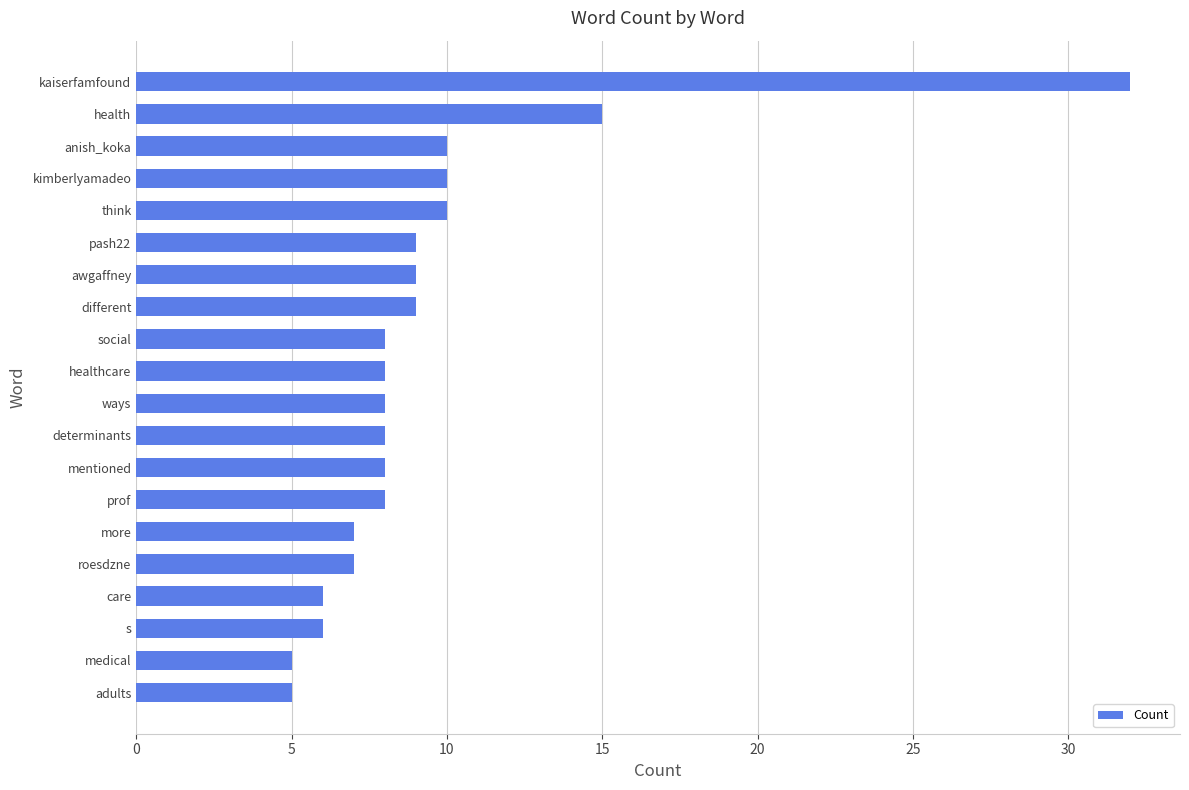

What is the difference between the maximum and minimum values?

27